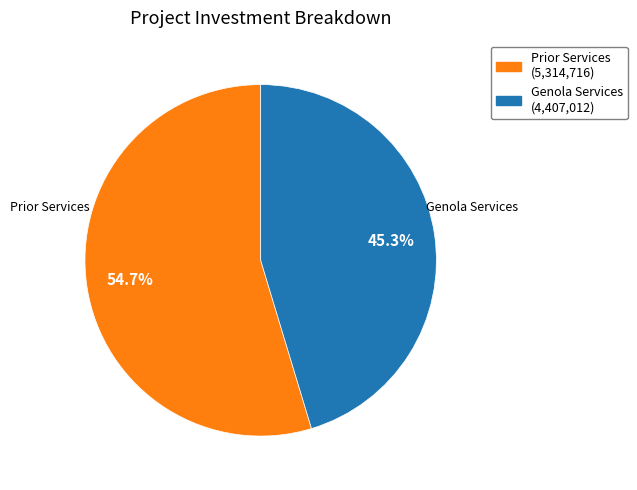

Rank the categories by value from lowest to highest.

Genola Services, Prior Services